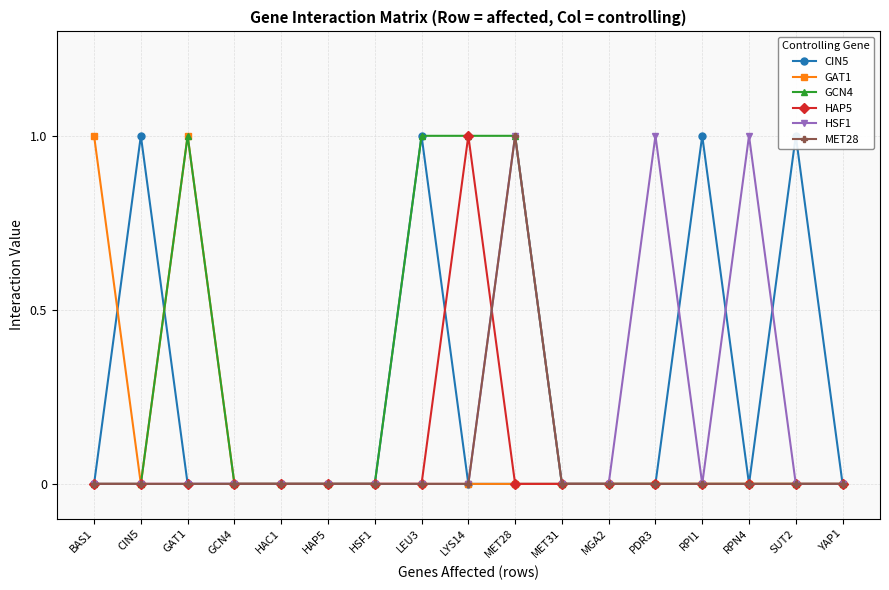

At which category does HAP5 reach its first local peak?

LYS14